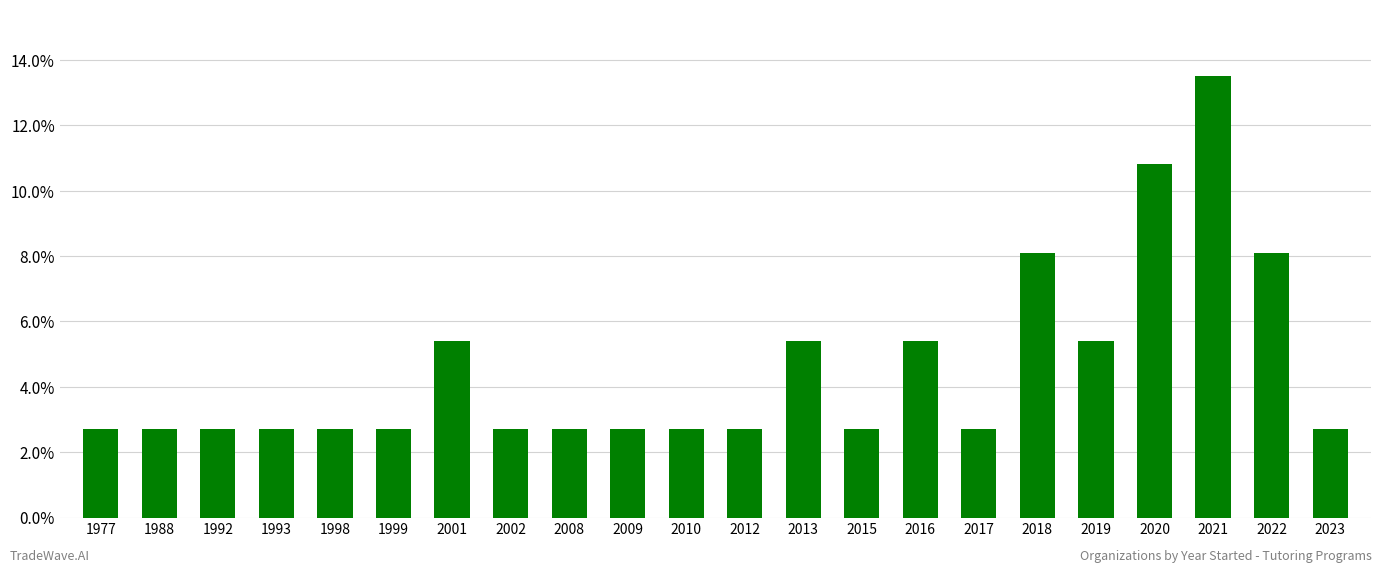

List the labels in order of value, smallest first.

1977, 1988, 1992, 1993, 1998, 1999, 2002, 2008, 2009, 2010, 2012, 2015, 2017, 2023, 2001, 2013, 2016, 2019, 2018, 2022, 2020, 2021